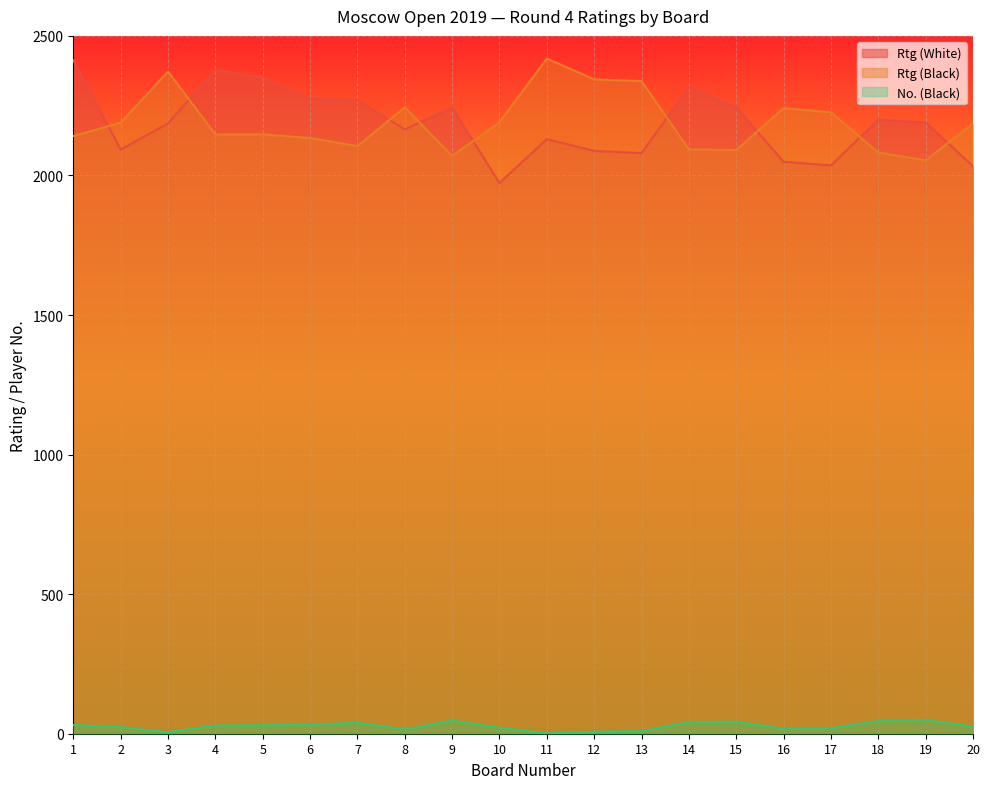

True or false: Rtg (White) and No. (Black) intersect in this chart.

False